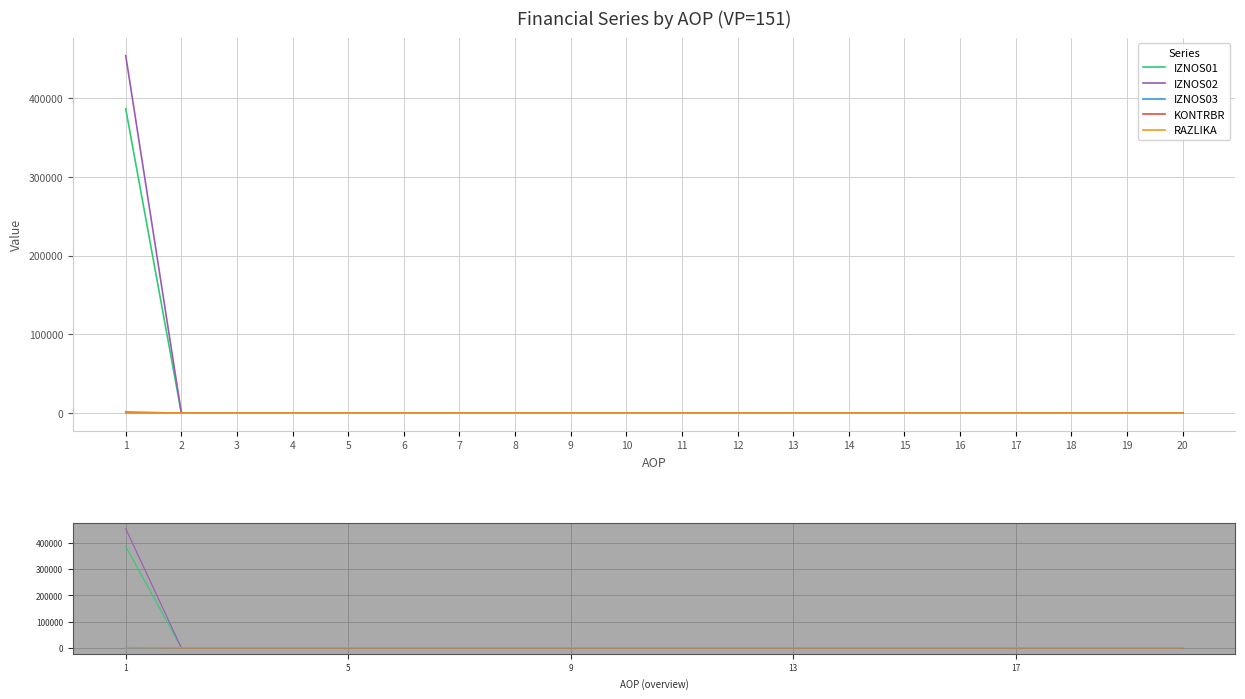

Where is IZNOS01 nearest to the value 193201?

2